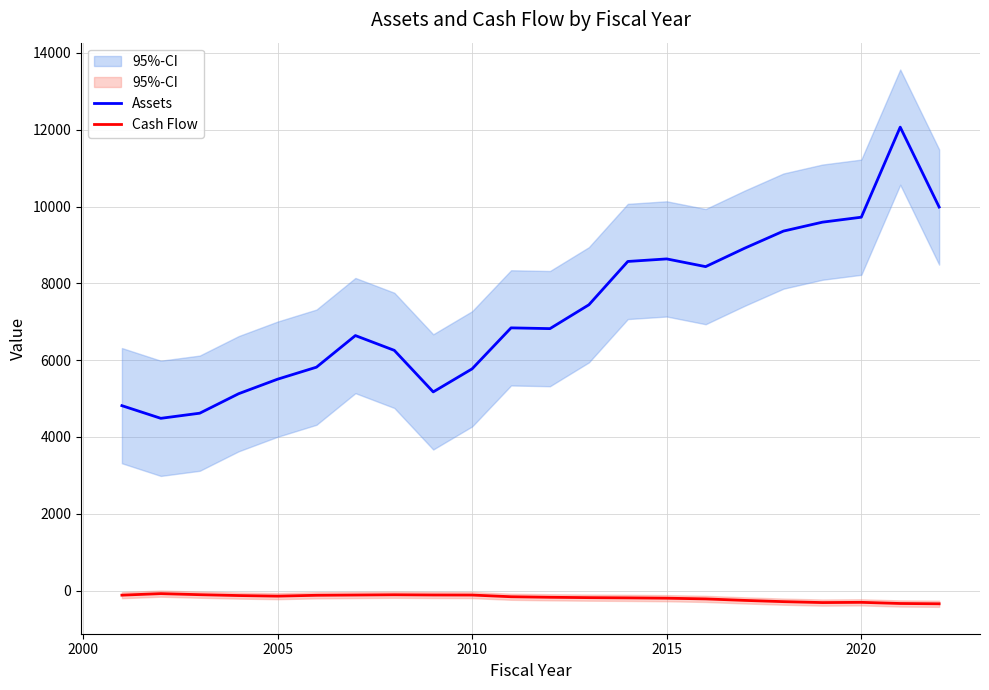

True or false: Assets and Cash Flow cross at least once.

False